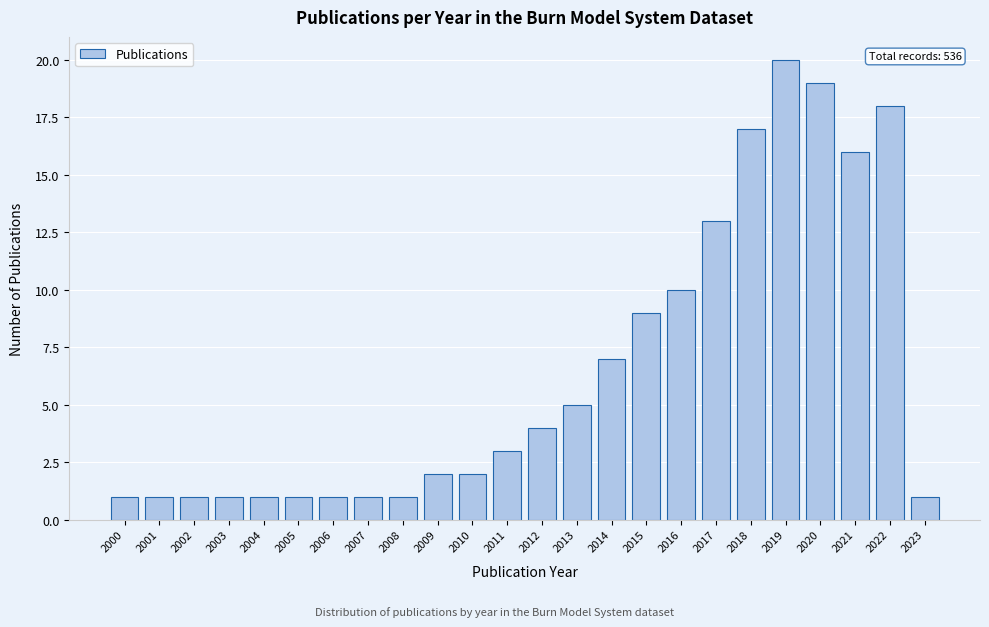

Reading left to right, list all the values displayed in this chart.

2000=1	2001=1	2002=1	2003=1	2004=1	2005=1	2006=1	2007=1	2008=1	2009=2	2010=2	2011=3	2012=4	2013=5	2014=7	2015=9	2016=10	2017=13	2018=17	2019=20	2020=19	2021=16	2022=18	2023=1